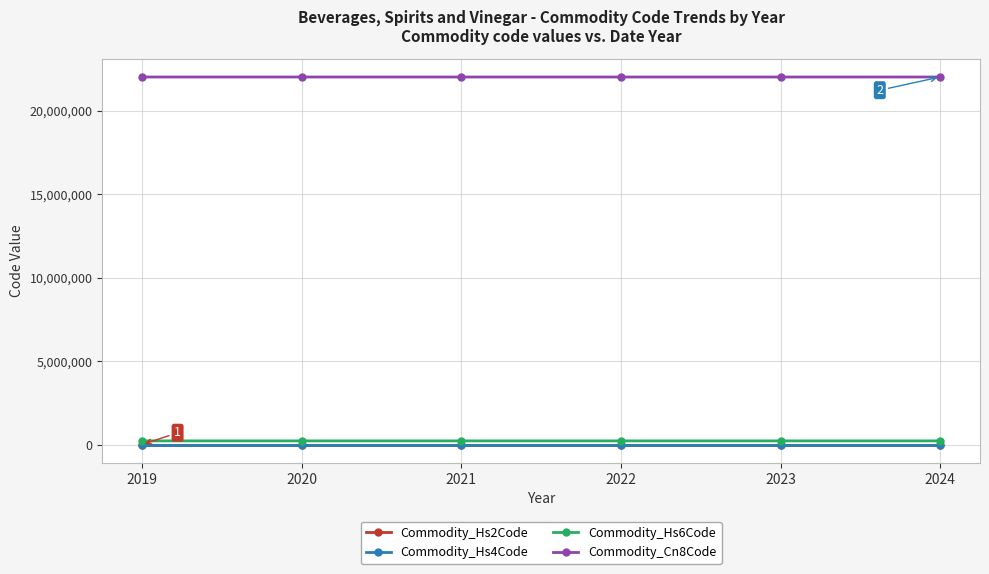

Is the value of Commodity_Cn8Code at 2024 greater than the value of Commodity_Hs6Code at 2023?

Yes